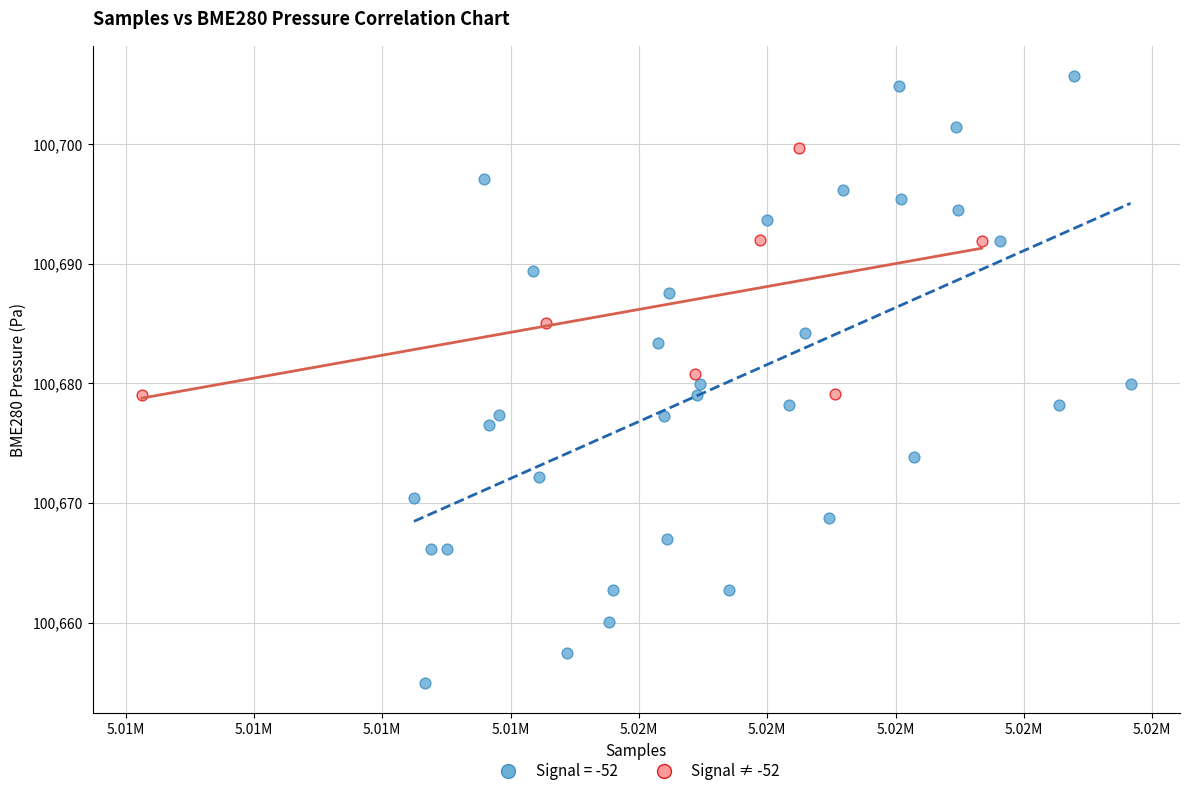

Which series has the largest Y range (max minus min)?

Signal = -52